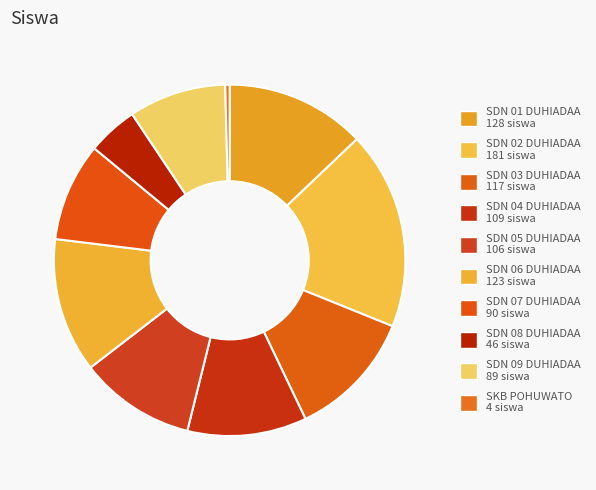

Do SKB POHUWATO and SDN 02 DUHIADAA together represent more than half of the pie?

No